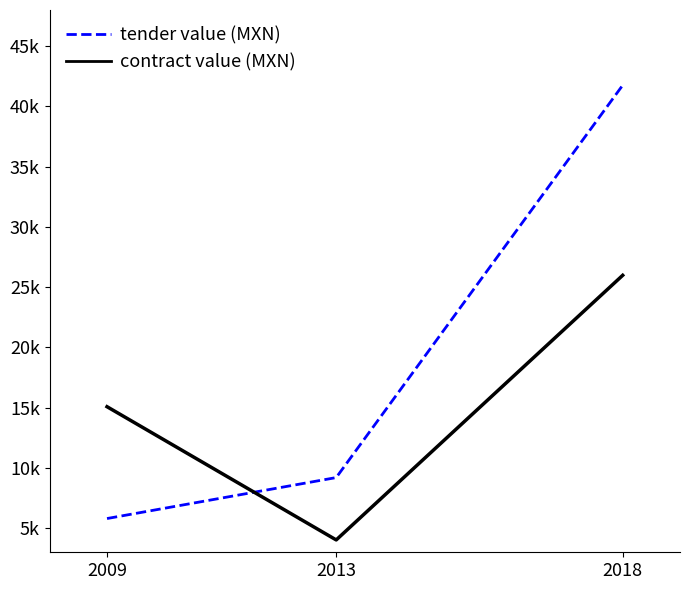

What is the difference between the maximum and minimum values in the tender value (MXN) series?

35960